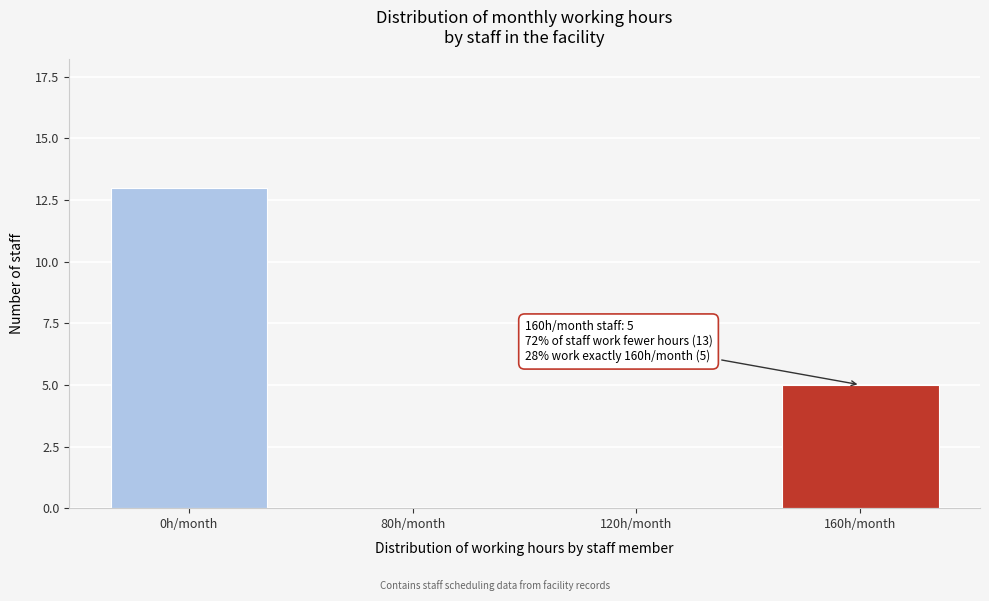

Reading left to right, transcribe all the data shown in this chart.

0h/month=13	80h/month=0	120h/month=0	160h/month=5